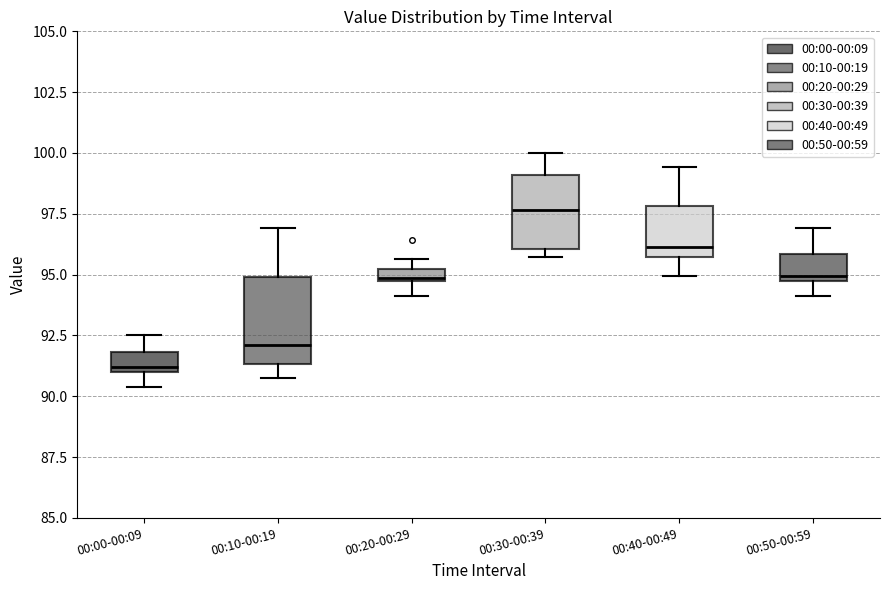

Comparing the boxes themselves (not the whiskers), which one is the tallest?

00:10-00:19